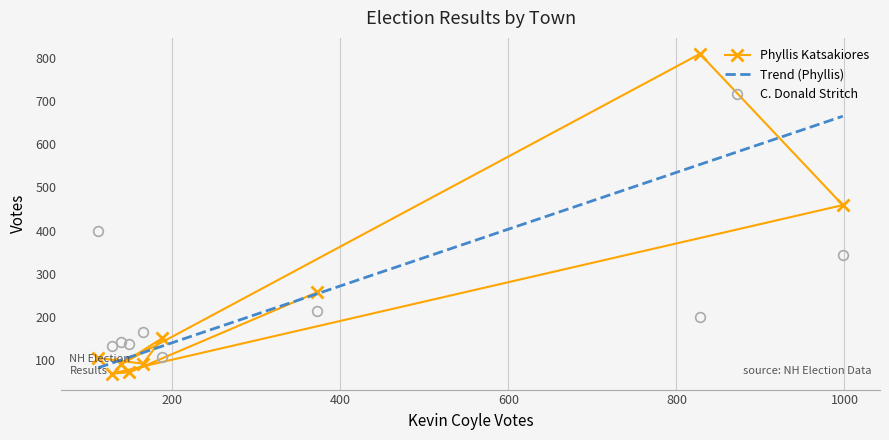

What is the value of the C. Donald Stritch point at the 1st from the left?

399